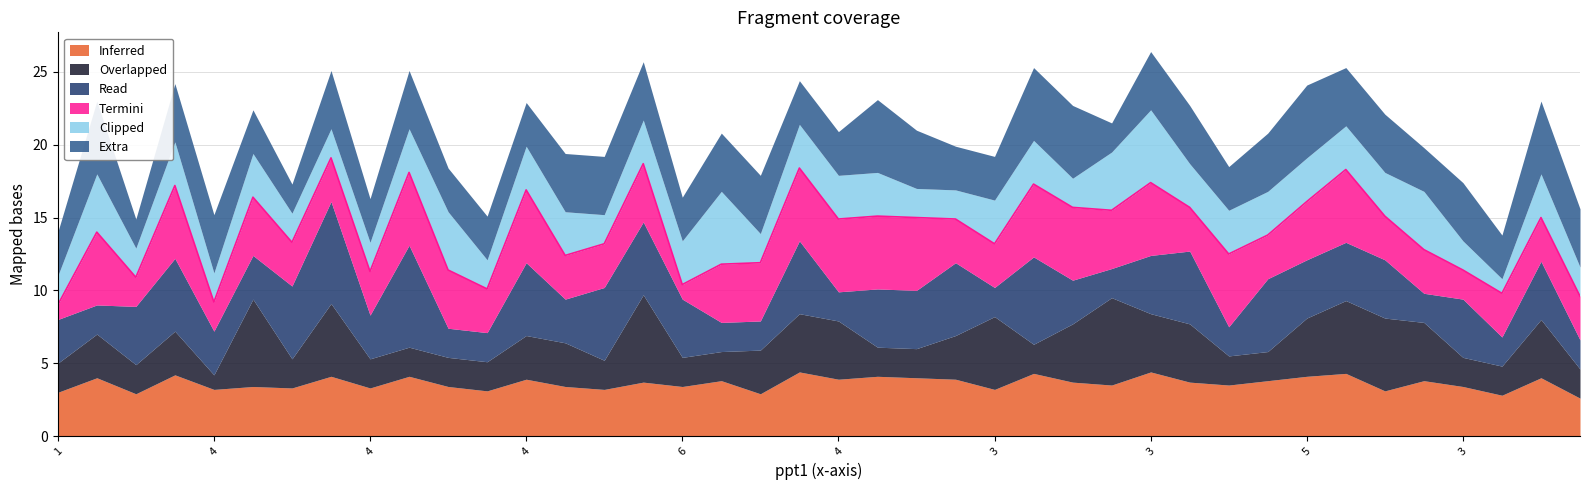

What is the sum of all ppt4 values?

112.0